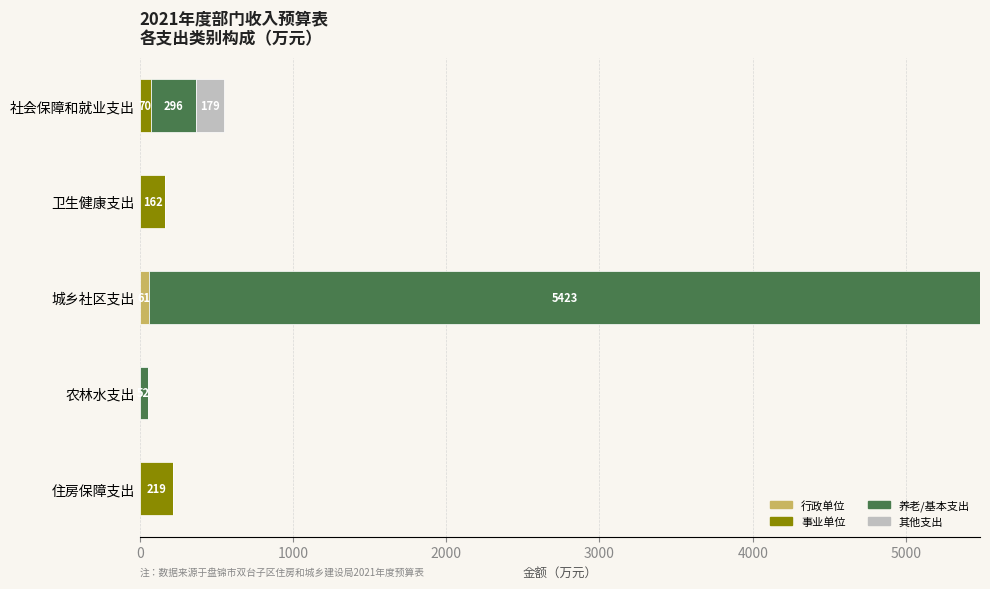

At which category is the sum across all series the highest?

城乡社区支出